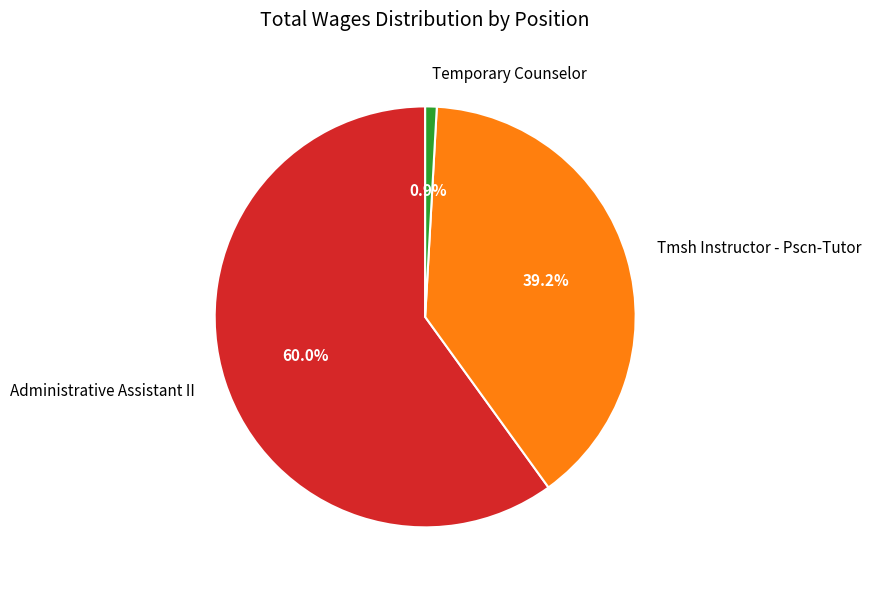

Rank the categories by value from lowest to highest.

Temporary Counselor, Tmsh Instructor - Pscn-Tutor, Administrative Assistant II